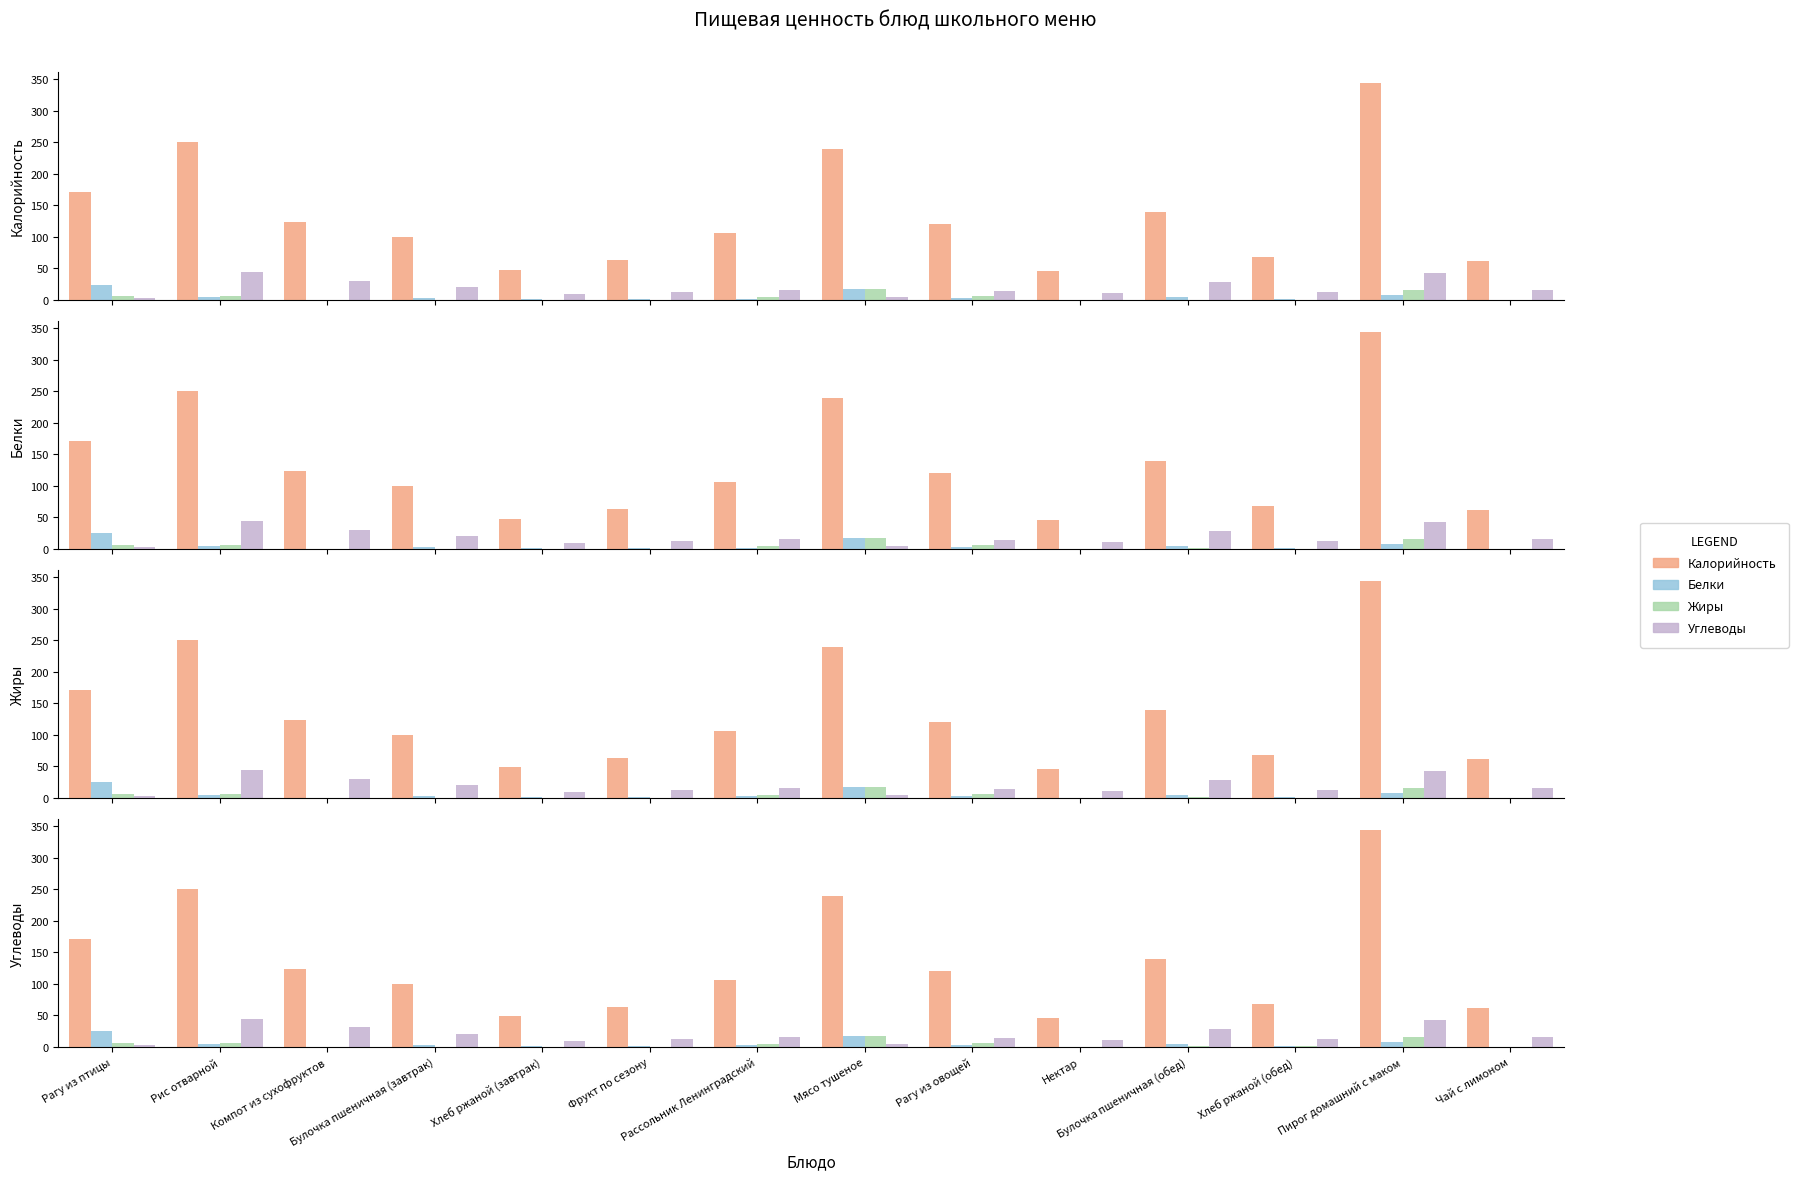

Reading right to left, transcribe all the data shown in this chart.

Калорийность: Чай с лимоном=62.3	Пирог домашний с маком=344.6	Хлеб ржаной (обед)=67.5	Булочка пшеничная (обед)=139.3	Нектар=46.0	Рагу из овощей=120.5	Мясо тушеное=239.4	Рассольник Ленинградский=106.2	Фрукт по сезону=64.0	Хлеб ржаной (завтрак)=48.2	Булочка пшеничная (завтрак)=99.5	Компот из сухофруктов=124.3	Рис отварной=250.1	Рагу из птицы=170.7
Белки: Чай с лимоном=0.2	Пирог домашний с маком=7.2	Хлеб ржаной (обед)=2.0	Булочка пшеничная (обед)=5.0	Нектар=0.0	Рагу из овощей=2.4	Мясо тушеное=17.8	Рассольник Ленинградский=2.2	Фрукт по сезону=1.4	Хлеб ржаной (завтрак)=1.4	Булочка пшеничная (завтрак)=3.5	Компот из сухофруктов=0.4	Рис отварной=4.3	Рагу из птицы=24.5
Жиры: Чай с лимоном=0.0	Пирог домашний с маком=16.3	Хлеб ржаной (обед)=0.6	Булочка пшеничная (обед)=0.7	Нектар=0.0	Рагу из овощей=6.3	Мясо тушеное=17.7	Рассольник Ленинградский=4.0	Фрукт по сезону=0.3	Хлеб ржаной (завтрак)=0.4	Булочка пшеничная (завтрак)=0.5	Компот из сухофруктов=0.0	Рис отварной=6.5	Рагу из птицы=6.5
Углеводы: Чай с лимоном=15.3	Пирог домашний с маком=42.2	Хлеб ржаной (обед)=13.0	Булочка пшеничная (обед)=28.3	Нектар=11.6	Рагу из овощей=13.6	Мясо тушеное=4.5	Рассольник Ленинградский=15.4	Фрукт по сезону=12.6	Хлеб ржаной (завтрак)=9.3	Булочка пшеничная (завтрак)=20.2	Компот из сухофруктов=30.7	Рис отварной=43.7	Рагу из птицы=3.6